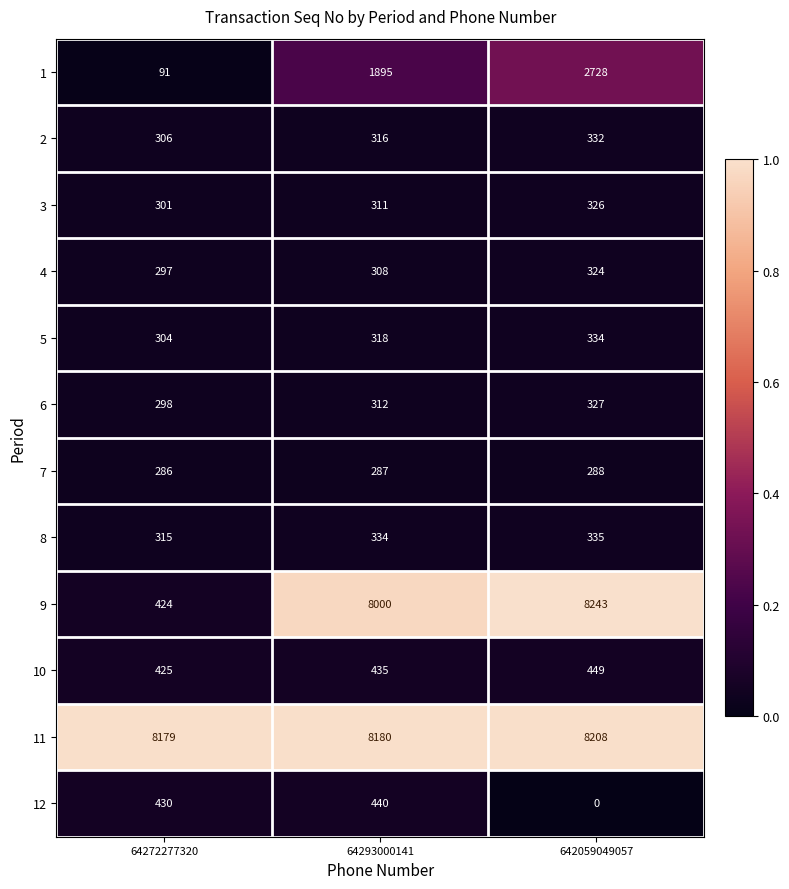

List the series in order of their peak value, lowest first.

7, 4, 3, 6, 2, 5, 8, 12, 10, 1, 11, 9